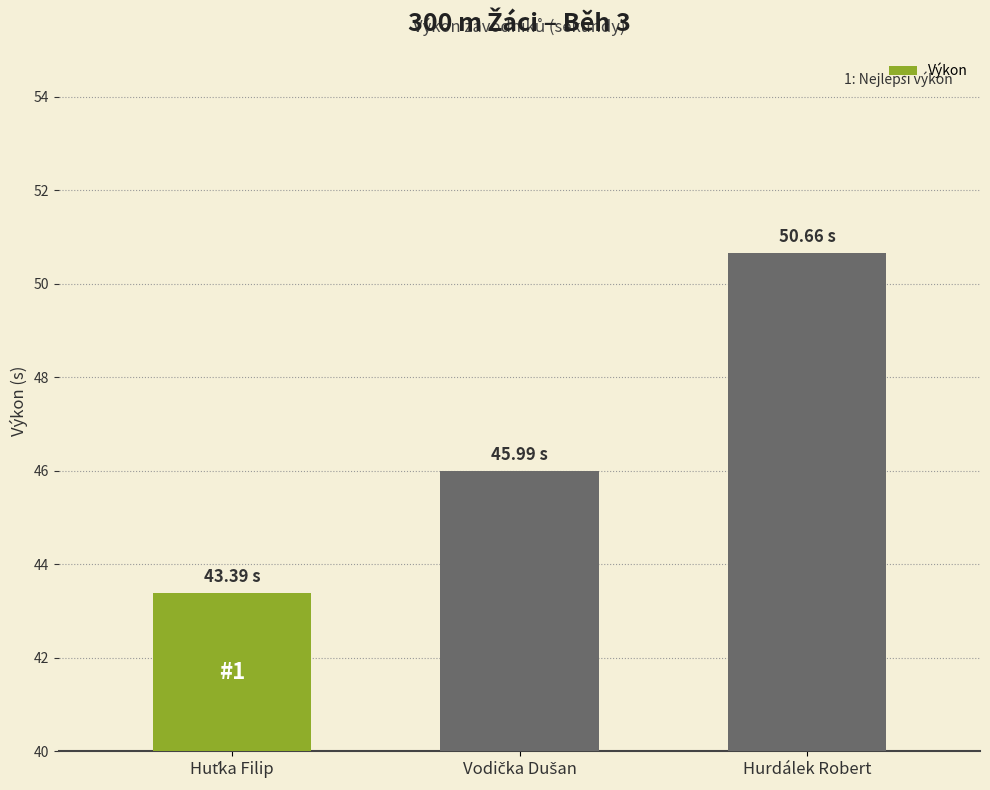

What is the sum of all values?

140.0